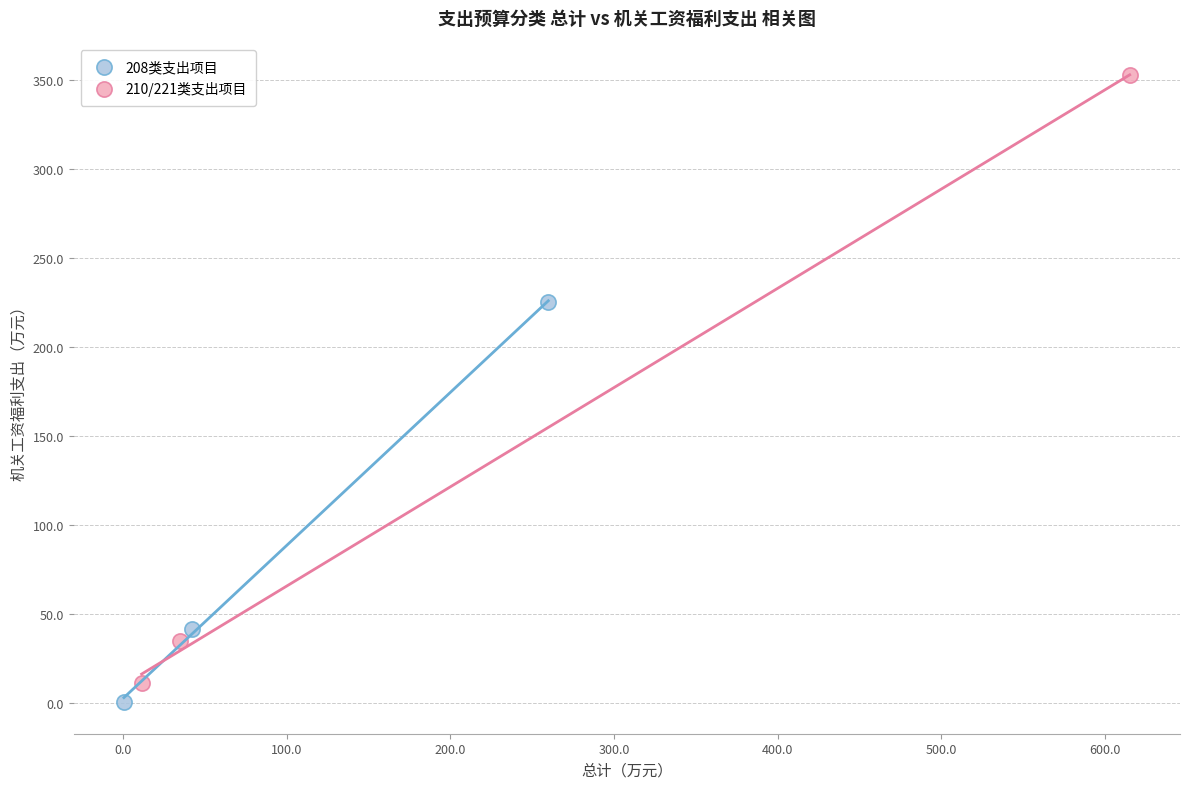

Which series has the widest spread of Y values?

210/221类支出项目